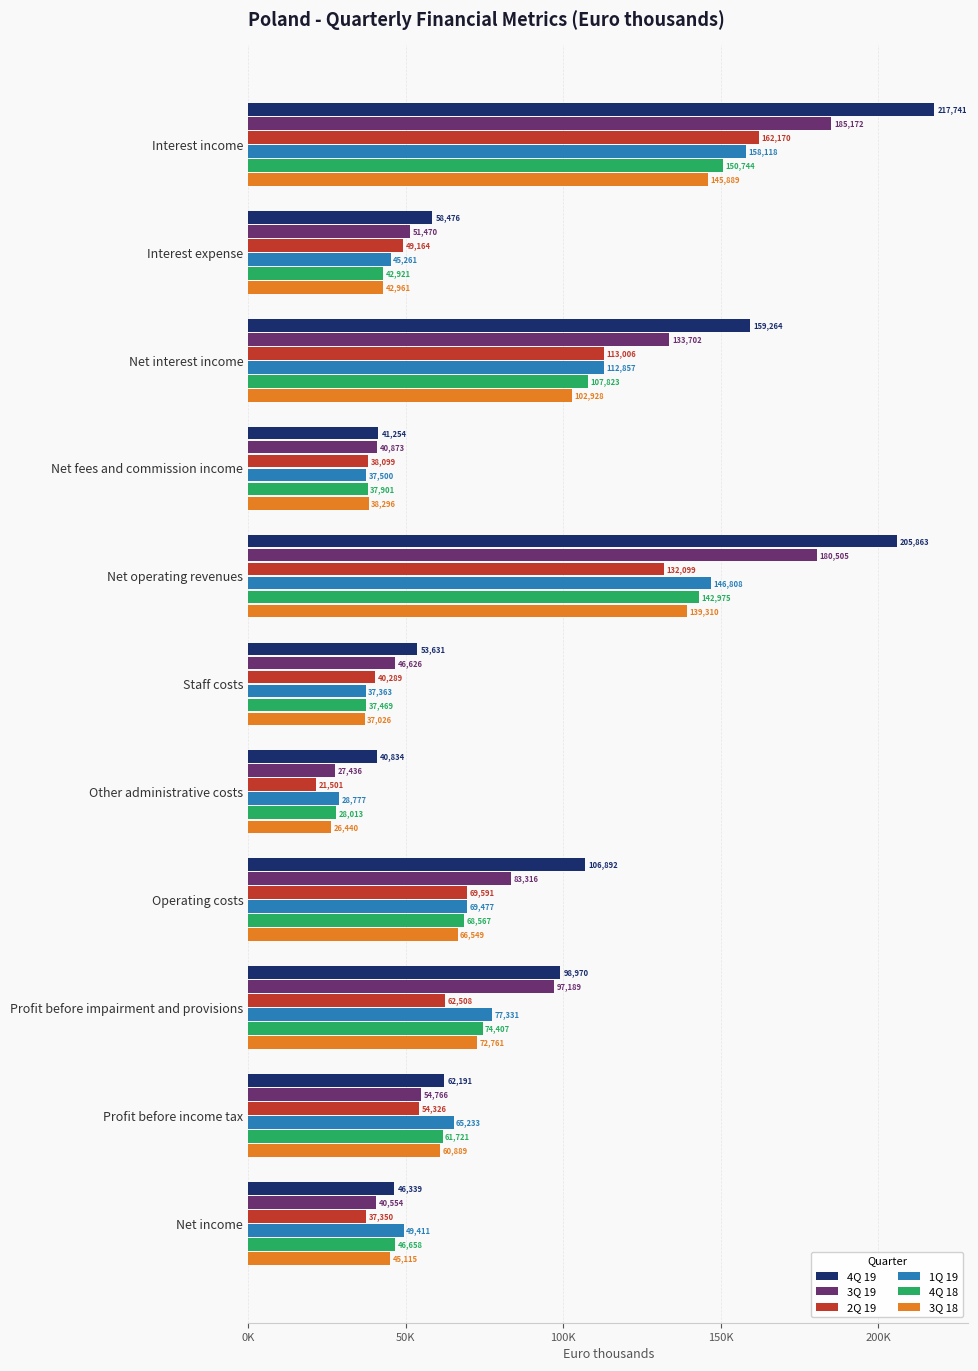

What are all the series names shown in the legend?

4Q 19, 3Q 19, 2Q 19, 1Q 19, 4Q 18, 3Q 18